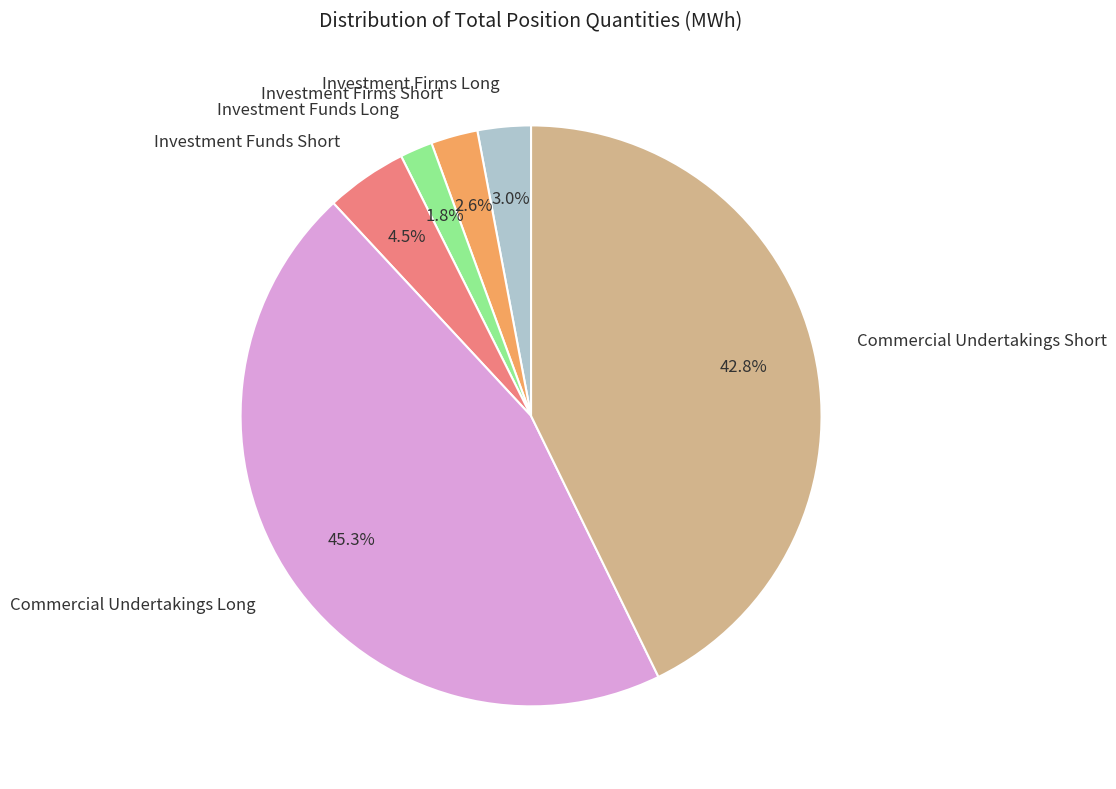

Which slice is the smallest?

Investment Funds Long